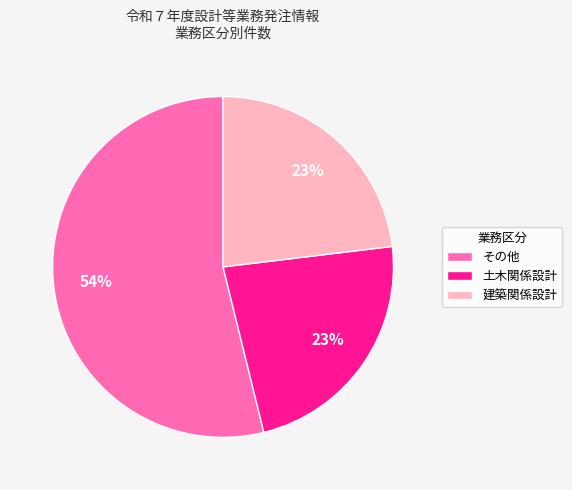

Count the number of slices in the pie.

3